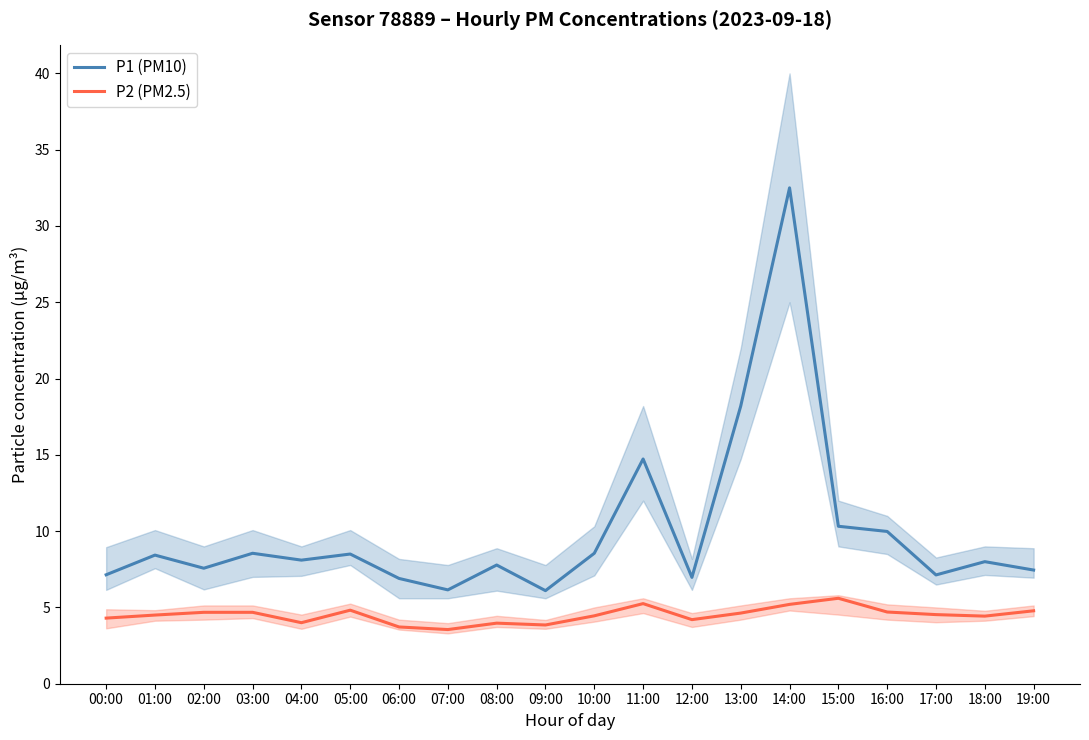

What is the value of the P2 (PM2.5) point at the 7th from the left?

3.7